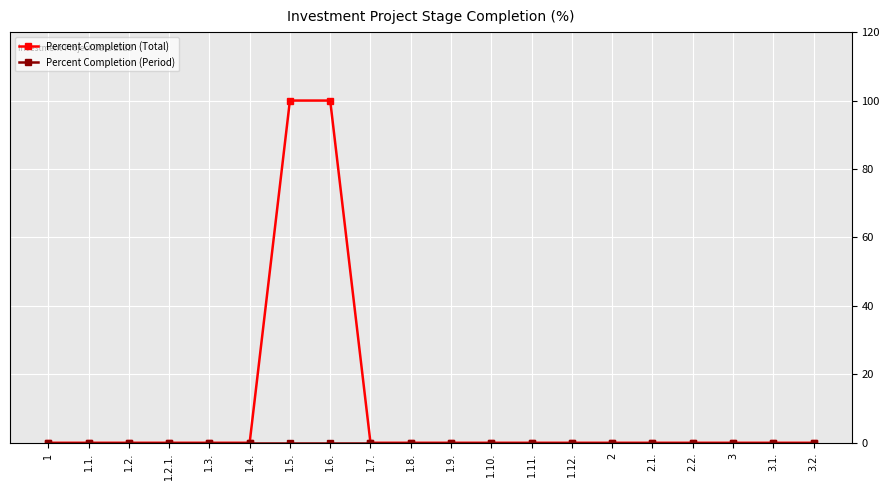

What is the label of the 17th point from the right?

1.2.1.